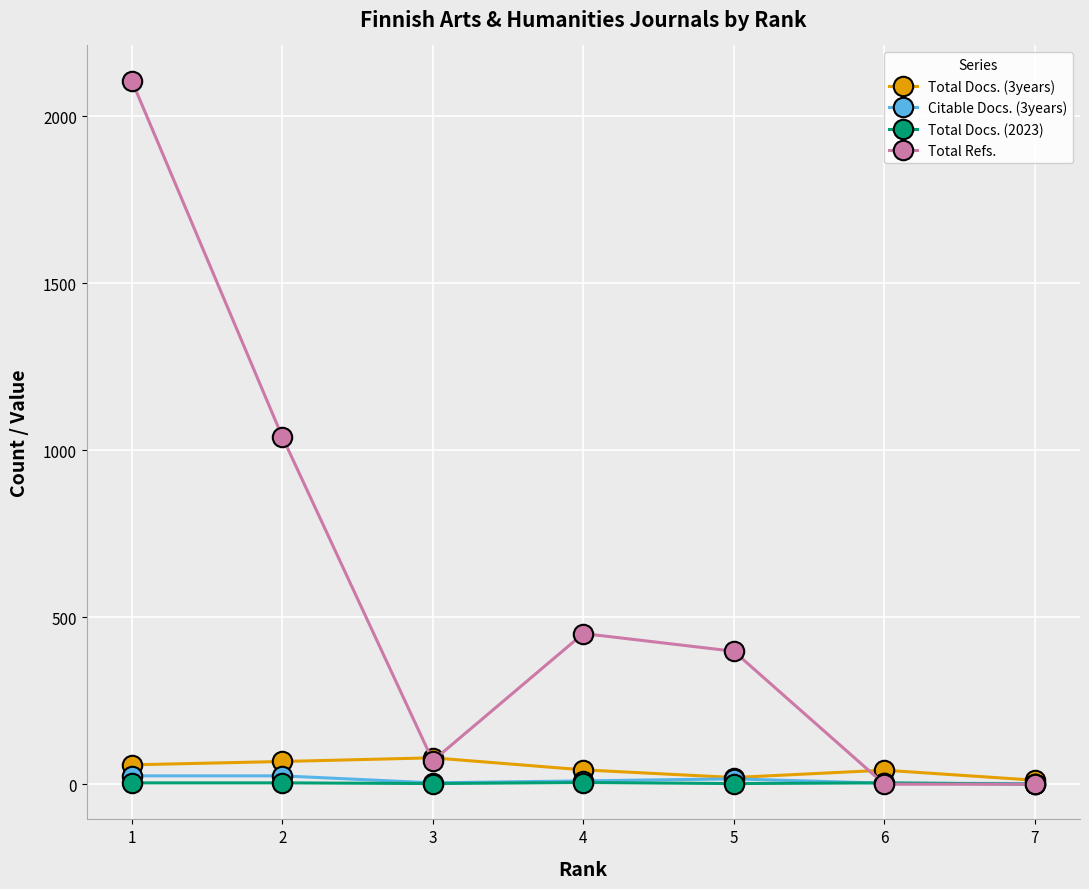

In Total Refs., how many points are higher than both neighbors (excluding endpoints)?

1